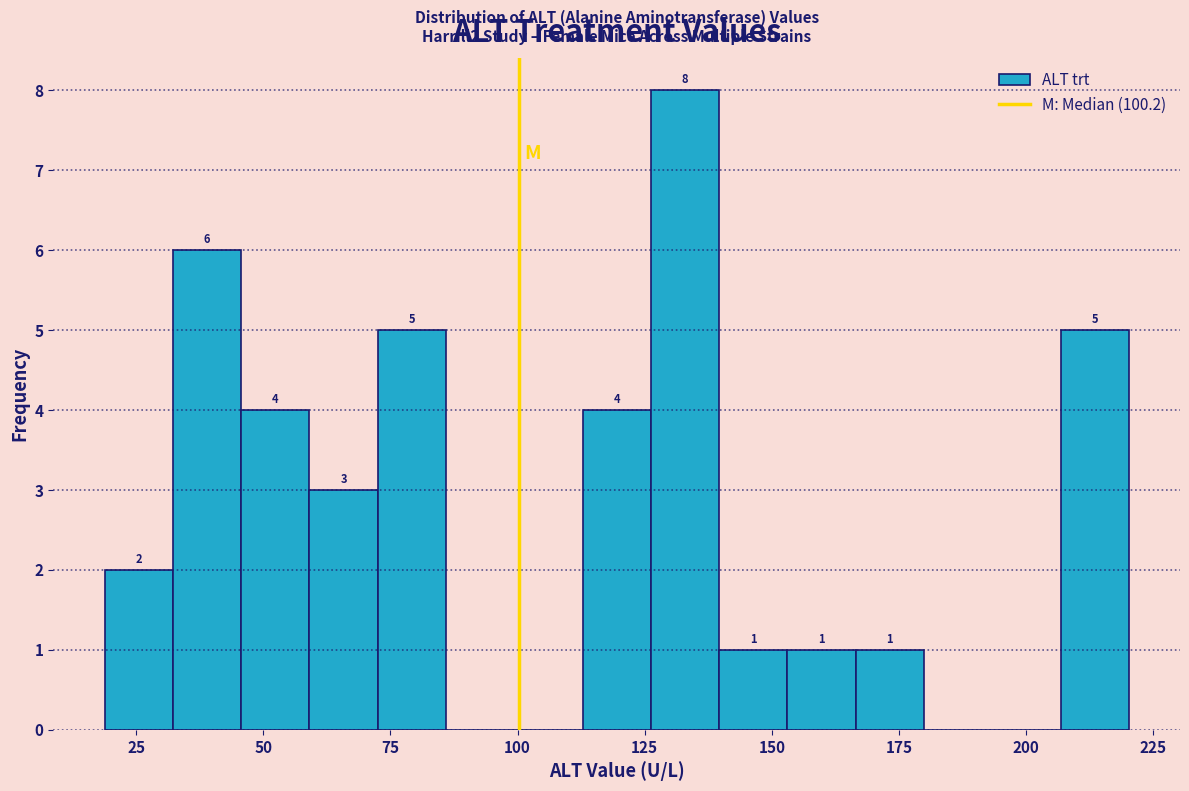

Read against the x-axis, roughly where is the centre of the tallest bar?

135